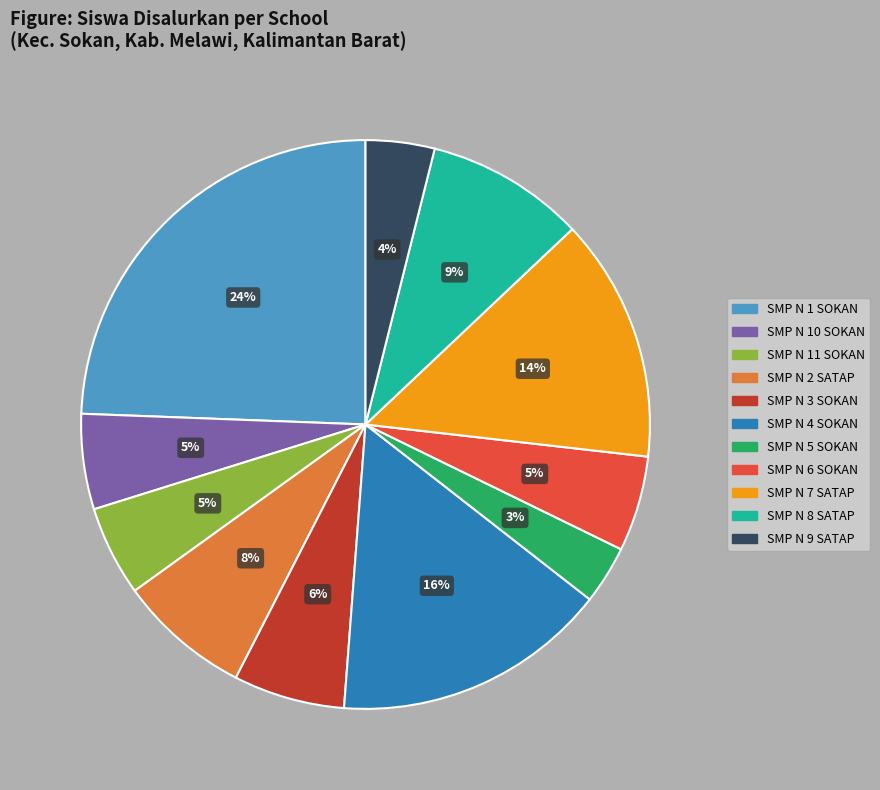

Does any single category account for the majority?

No